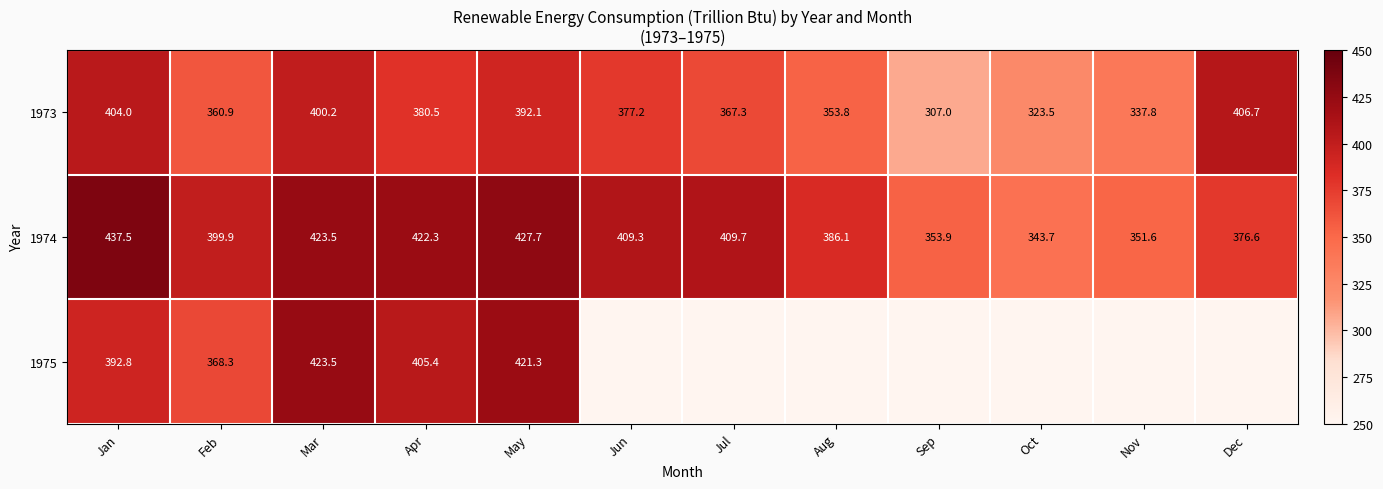

What is the spread (max minus min) of values at Aug?

32.3